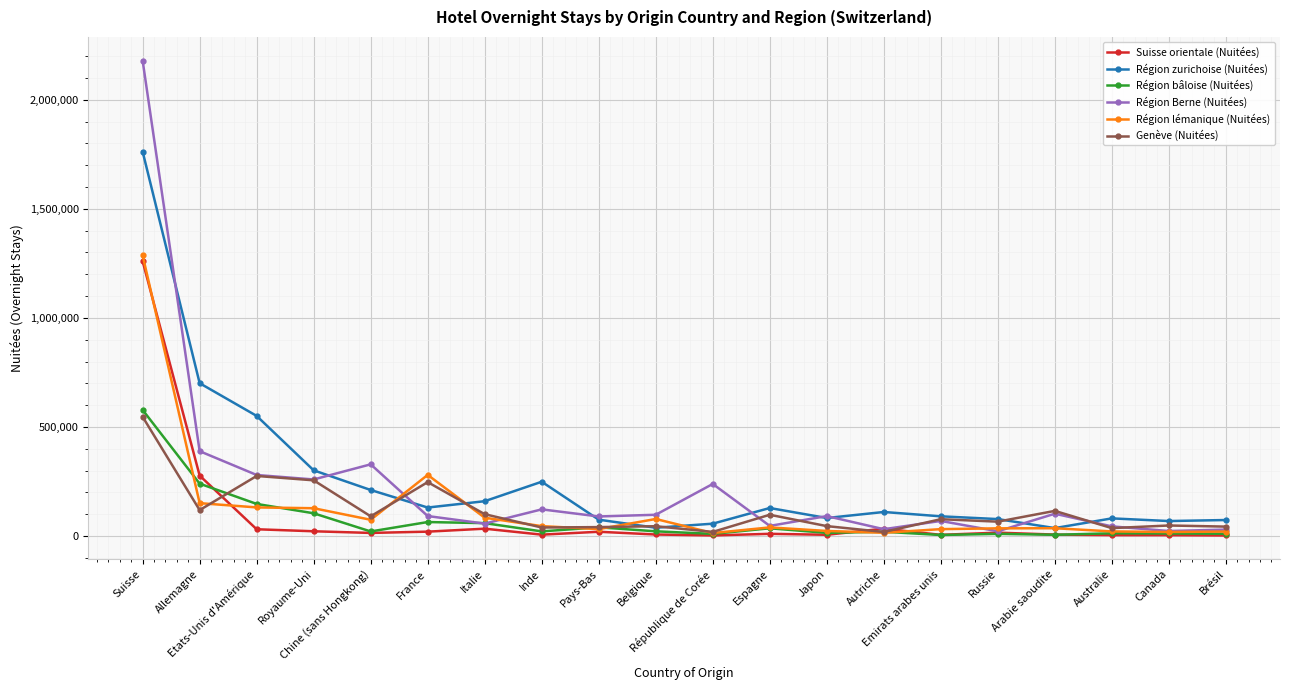

How many distinct data groups are displayed?

6